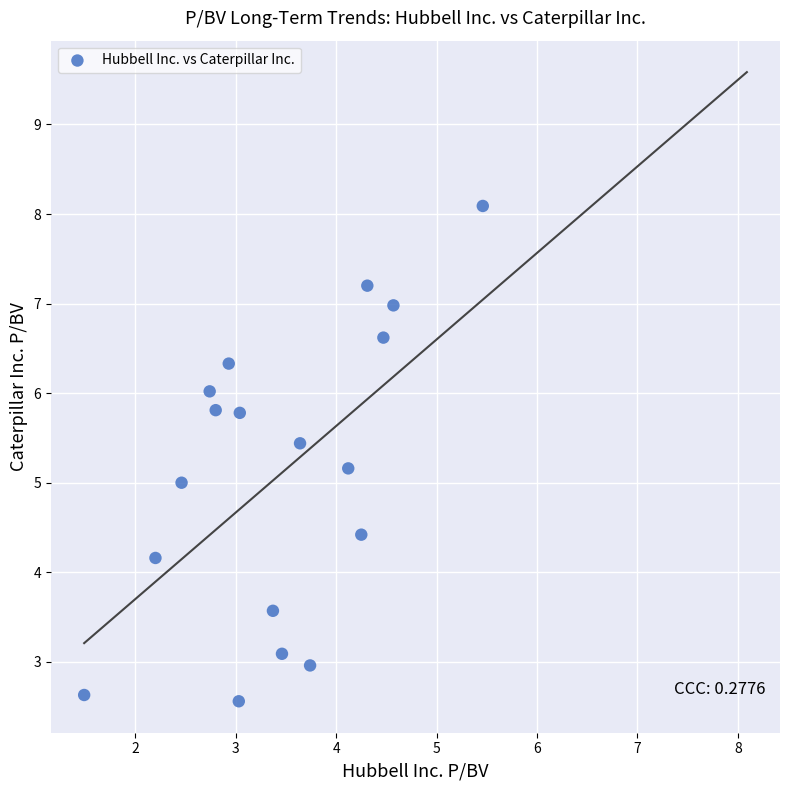

What is the range of Y values (max minus min)?

5.5